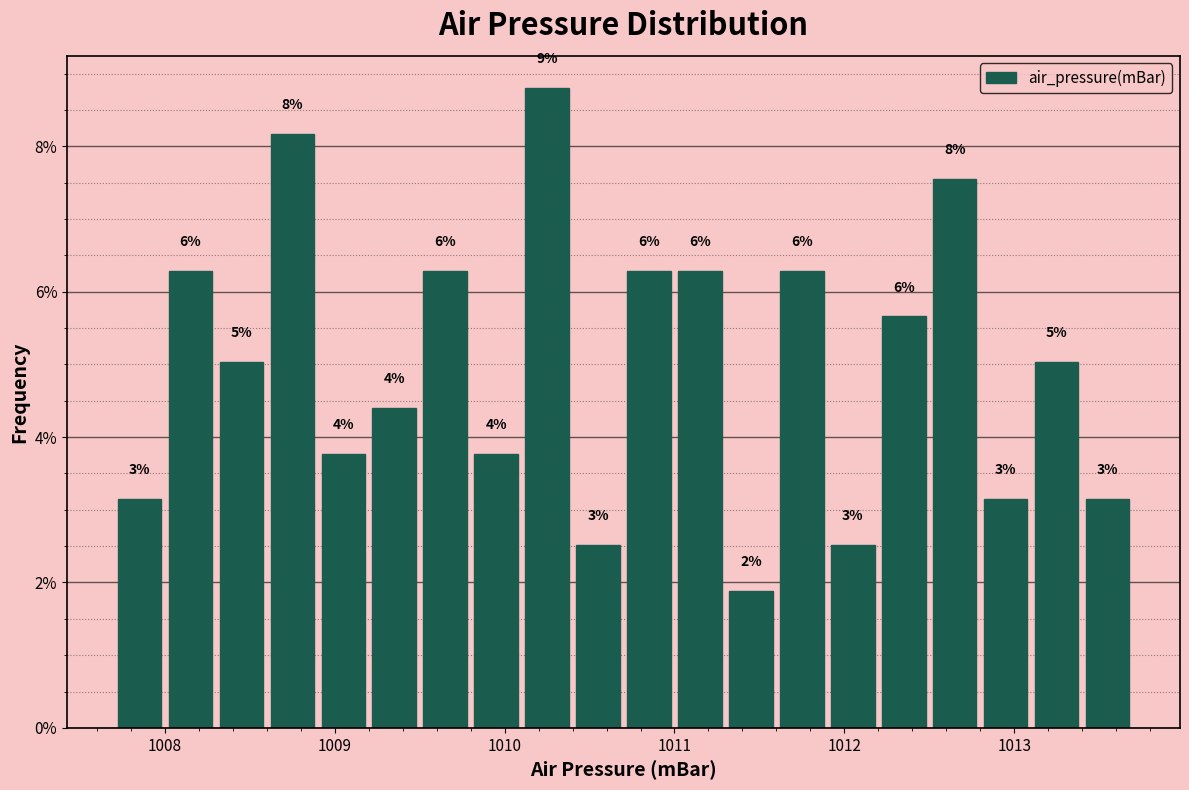

Read against the x-axis, roughly where is the centre of the tallest bar?

1010.3